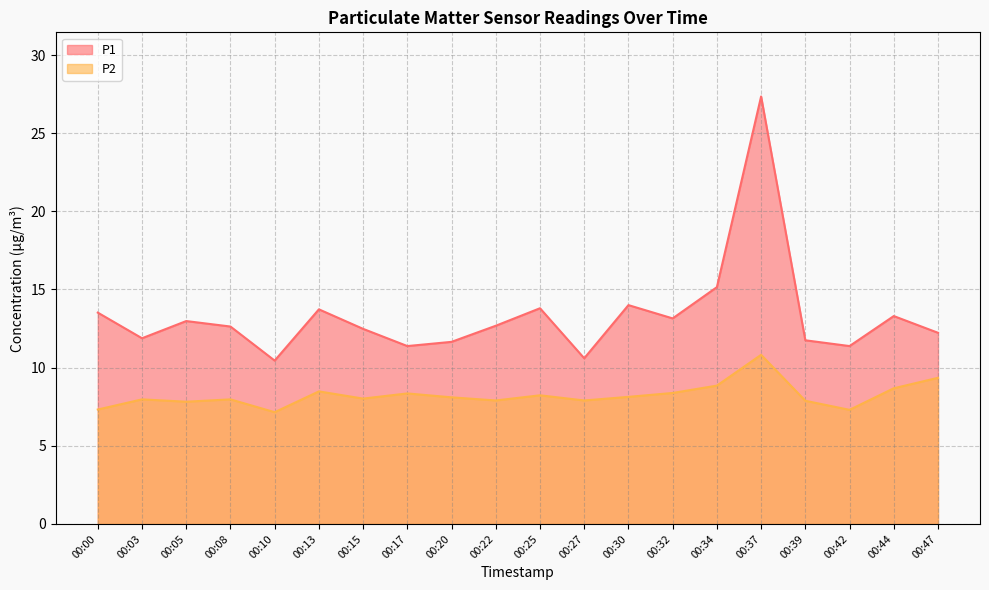

At 00:39, list the series in order from largest to smallest.

P1, P2